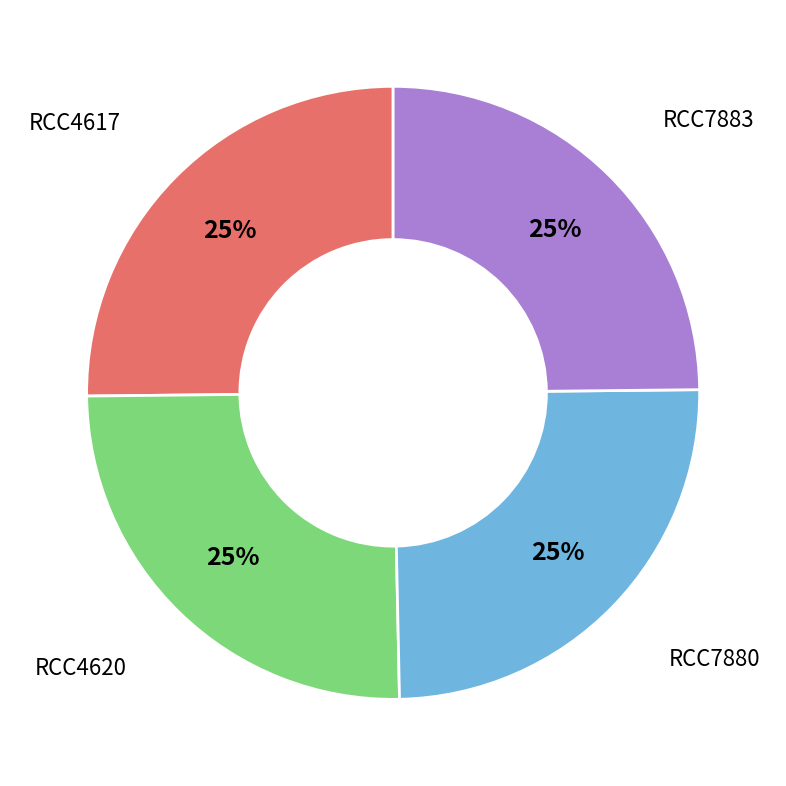

Is there any slice that represents more than half of the pie?

No